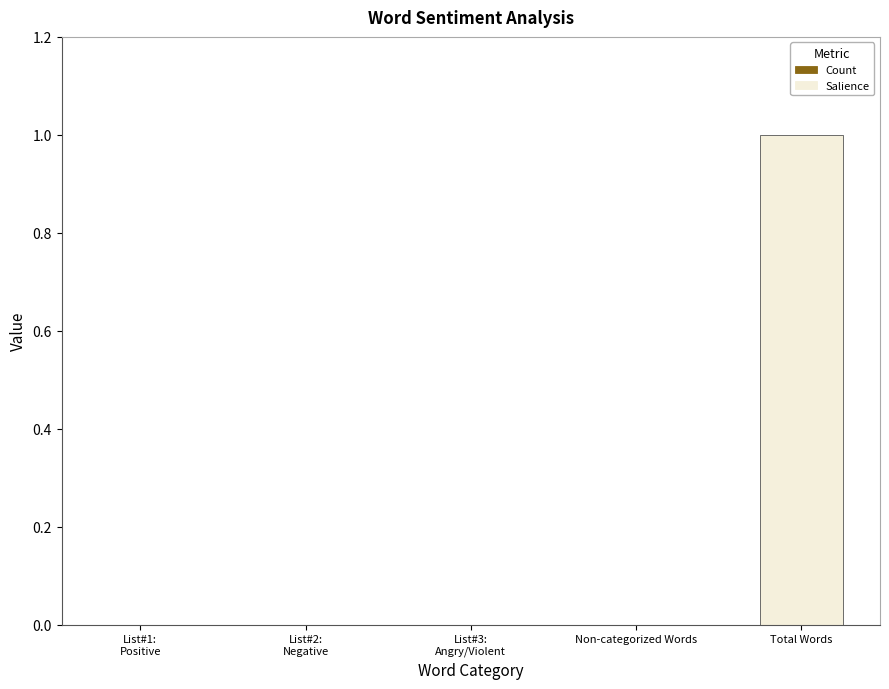

The value at Total Words is 0. True or false?

False